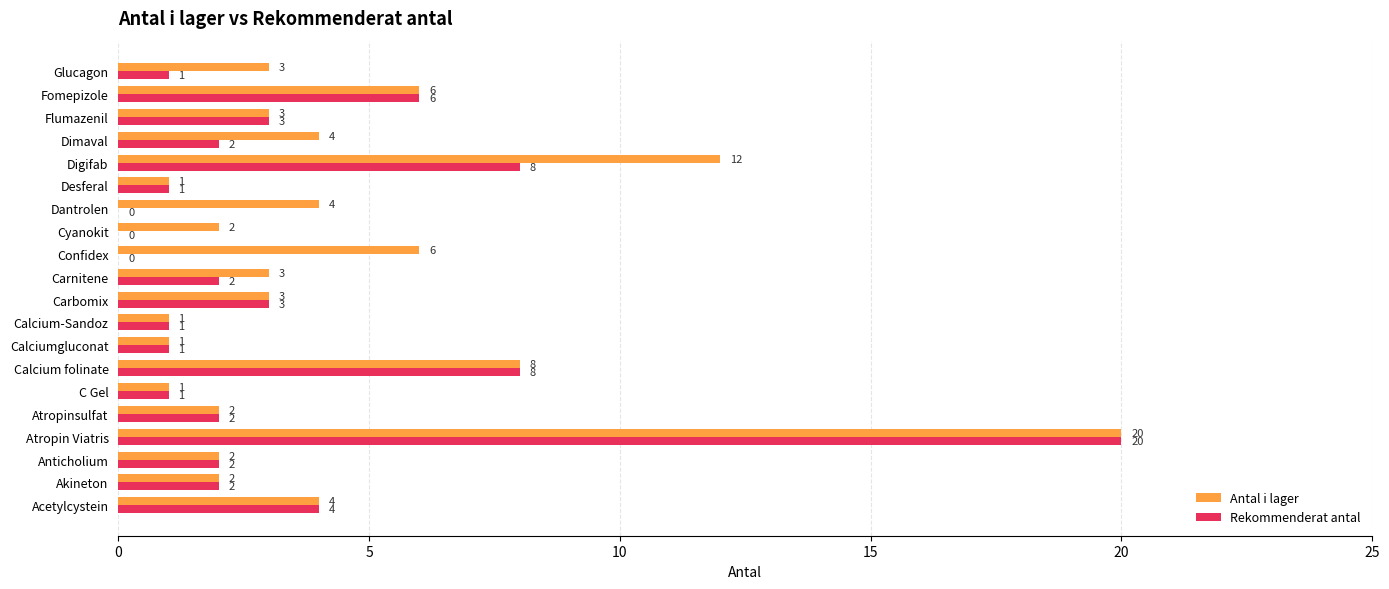

What is the sum of all Antal i lager values?

88